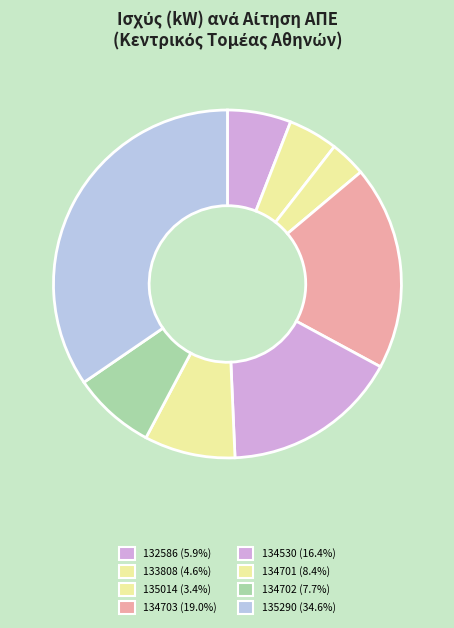

How many slices are in this pie chart?

8